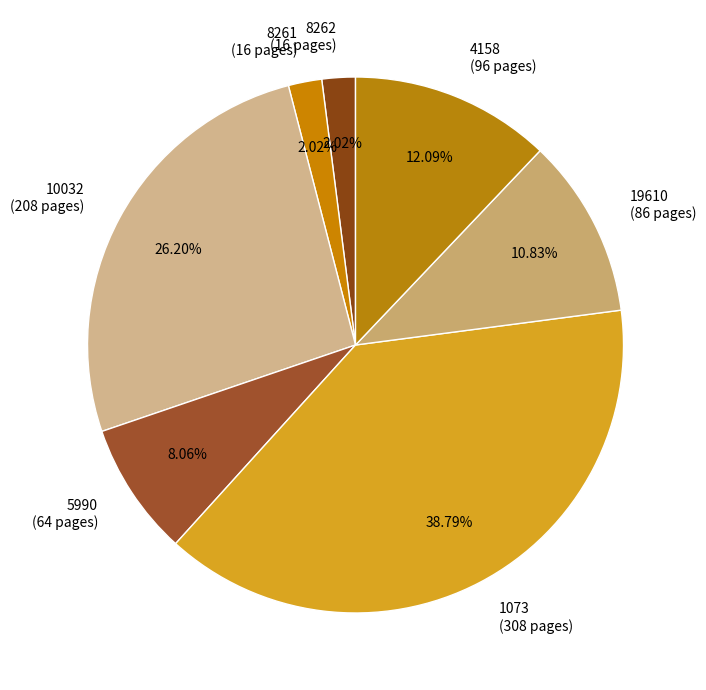

Approximately how many times larger is the value at 19610 (86 pages) compared to 5990 (64 pages)?

1.3